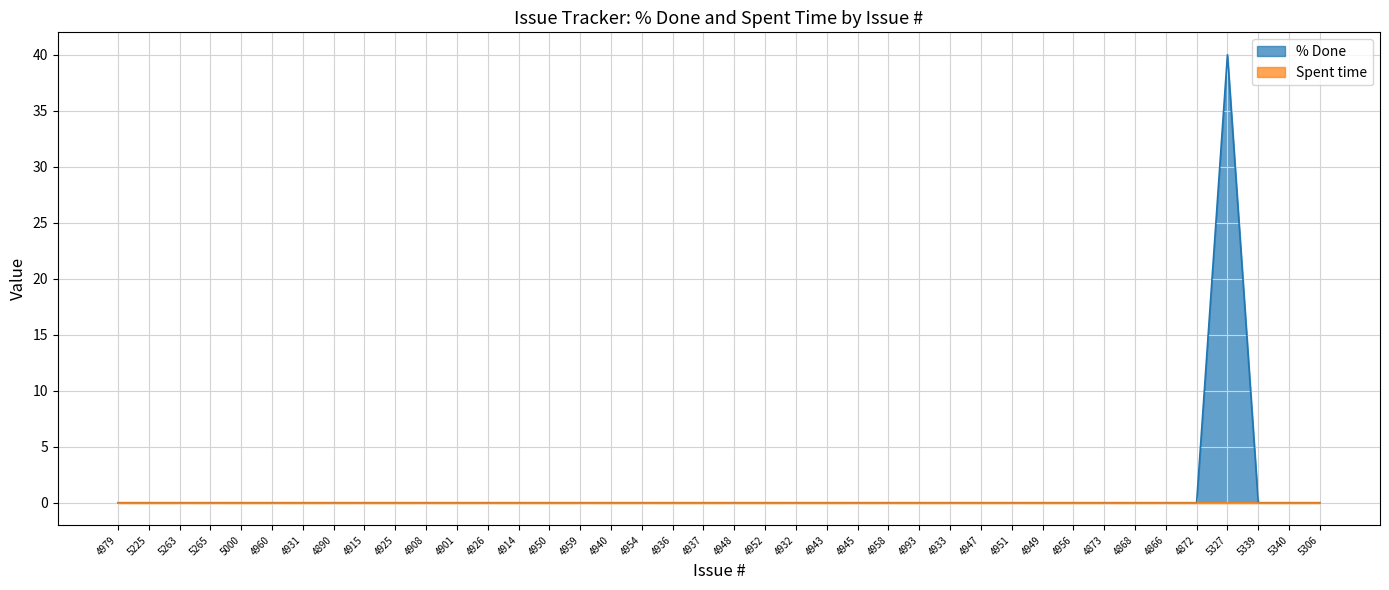

List the labels in order of value, largest first.

5327, 4979, 5225, 5263, 5265, 5000, 4960, 4931, 4890, 4915, 4925, 4908, 4901, 4926, 4914, 4950, 4959, 4940, 4954, 4936, 4937, 4948, 4952, 4932, 4943, 4945, 4958, 4993, 4933, 4947, 4951, 4949, 4956, 4873, 4868, 4866, 4872, 5339, 5340, 5306